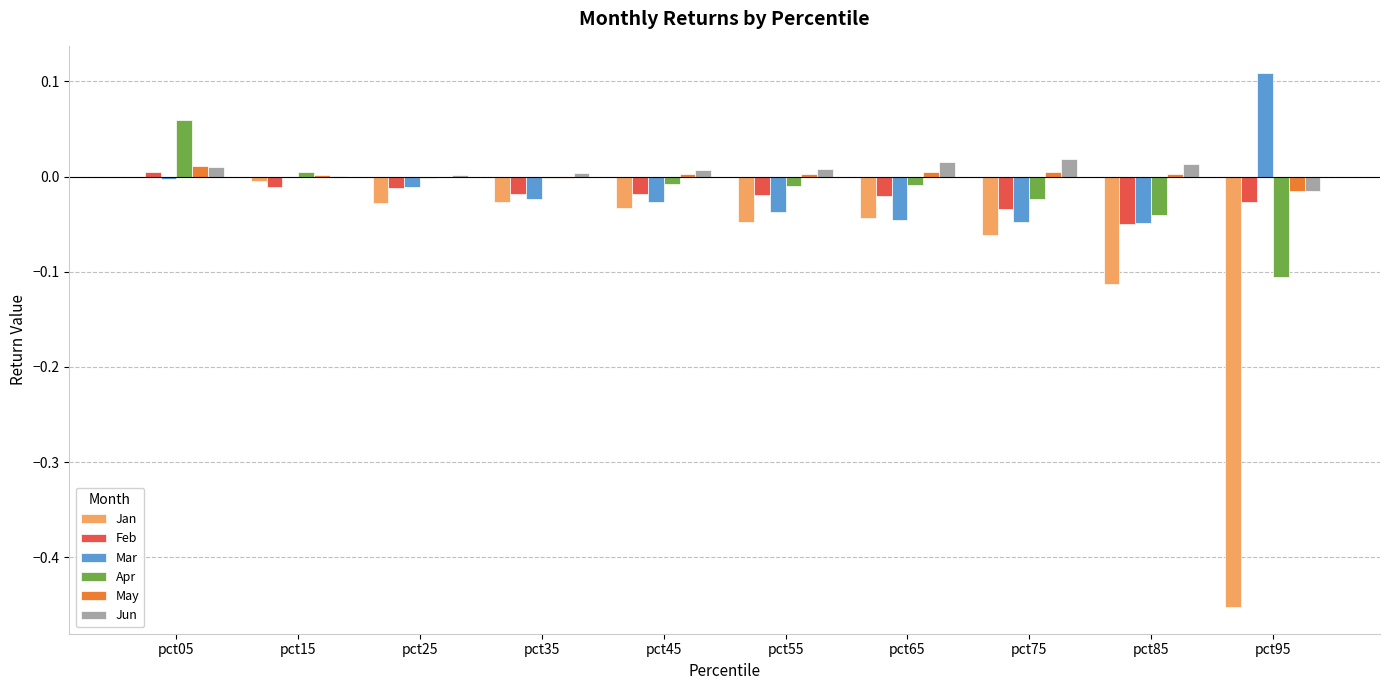

What are all the series names shown in the legend?

Jan, Feb, Mar, Apr, May, Jun